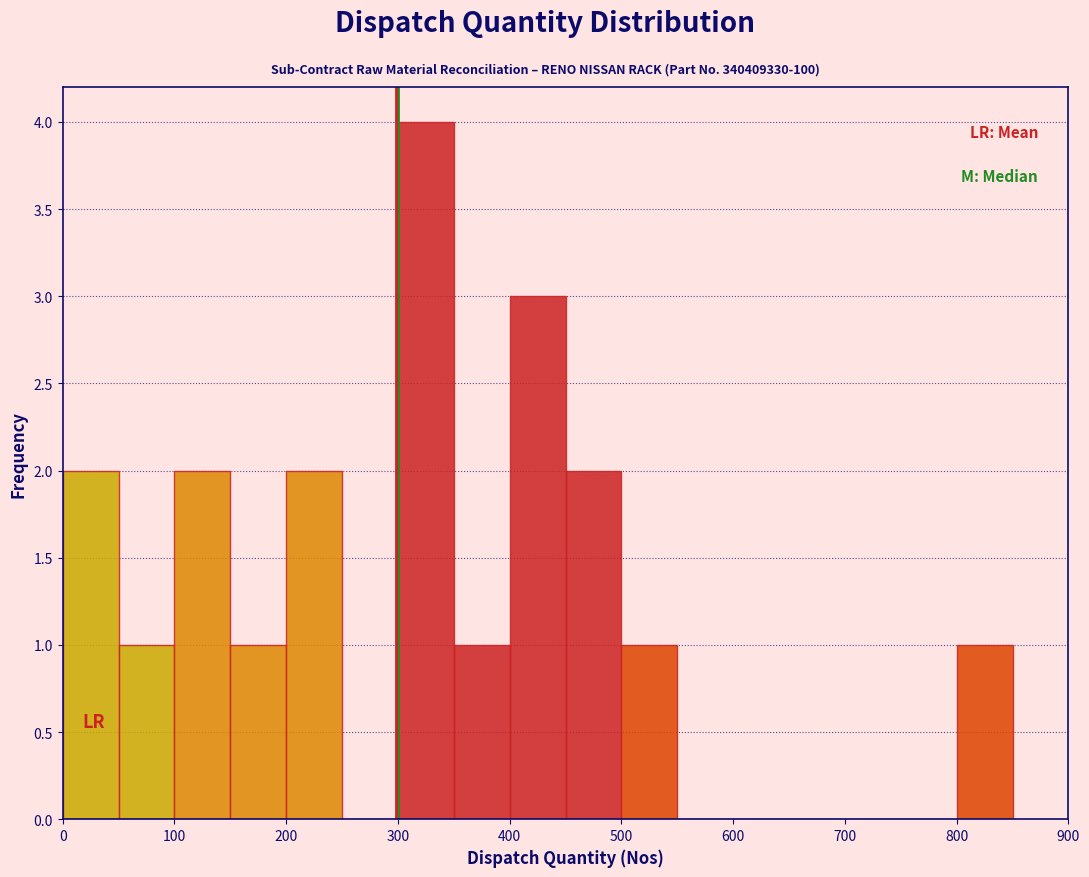

Reading left to right, transcribe this chart: for each bar, give the range it covers on the x-axis and its height. The values are not printed on the chart, so give them approximately, as read against the axis.

0 to 50: 2
50 to 100: 1
100 to 150: 2
150 to 200: 1
200 to 250: 2
250 to 300: 0
300 to 350: 4
350 to 400: 1
400 to 450: 3
450 to 500: 2
500 to 550: 1
550 to 600: 0
600 to 650: 0
650 to 700: 0
700 to 750: 0
750 to 800: 0
800 to 850: 1